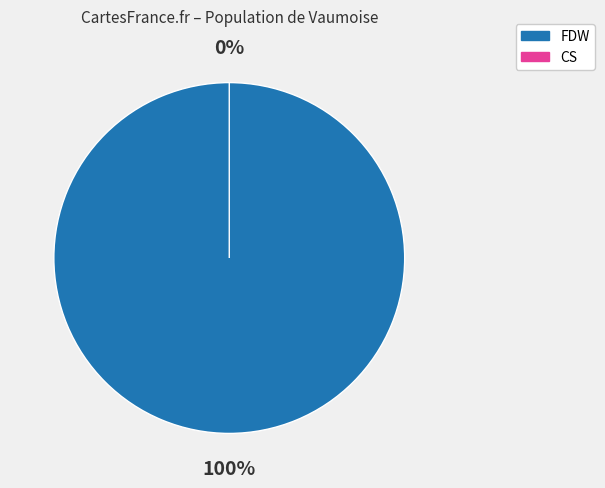

To the nearest percent, what is the combined percentage of FDW and CS?

100%